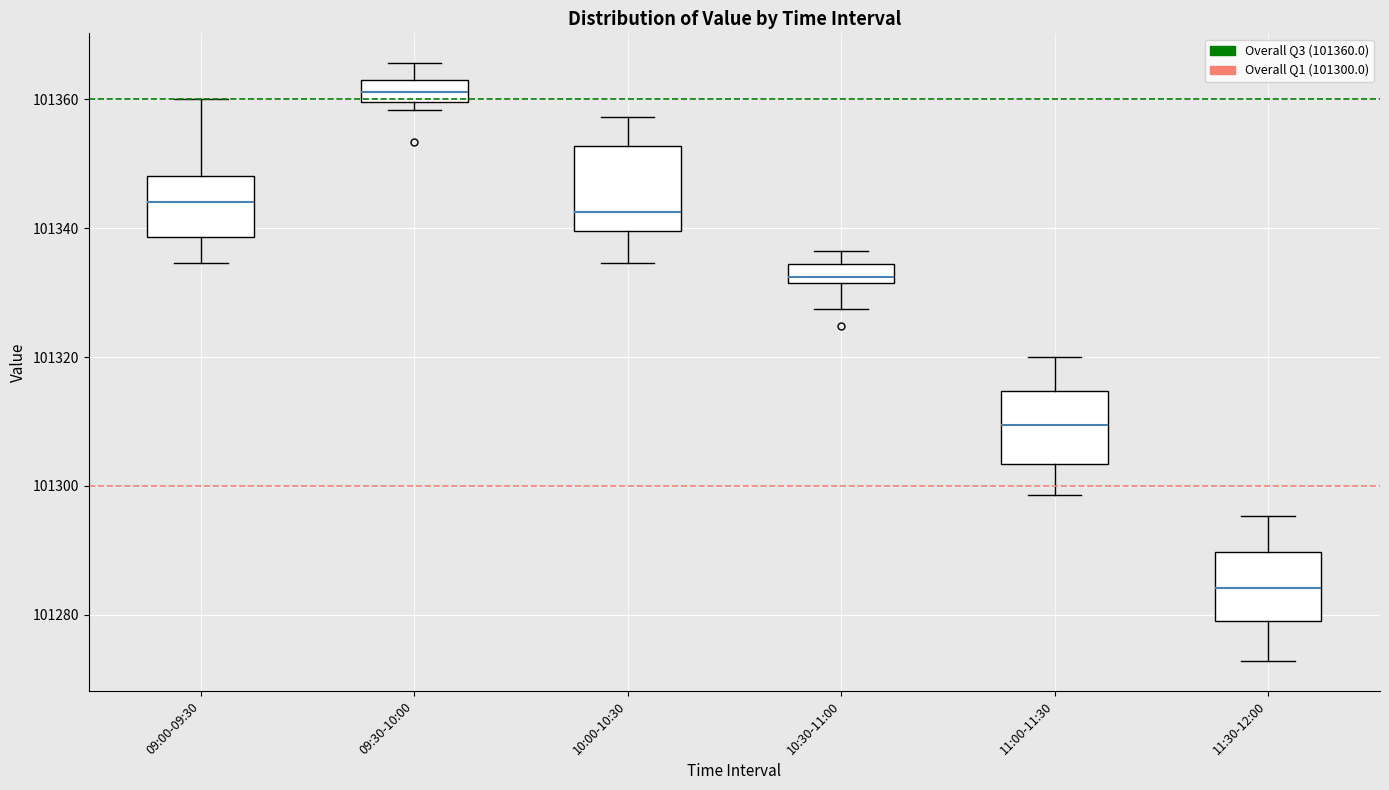

Which box has the highest median line?

09:30-10:00